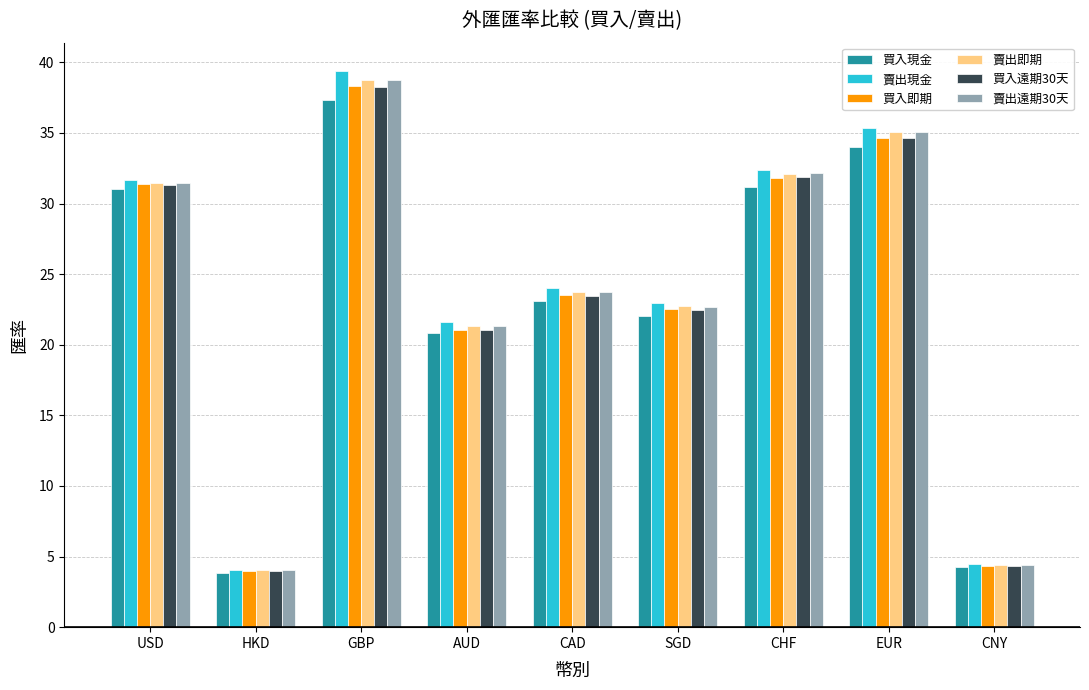

True or false: 賣出現金 has a value of 7.7 at CAD.

False